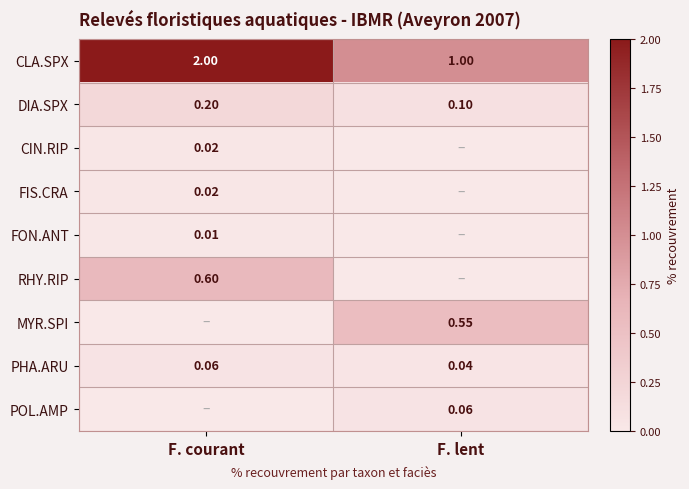

Is the value of PHA.ARU at F. courant greater than the value of DIA.SPX at F. courant?

No